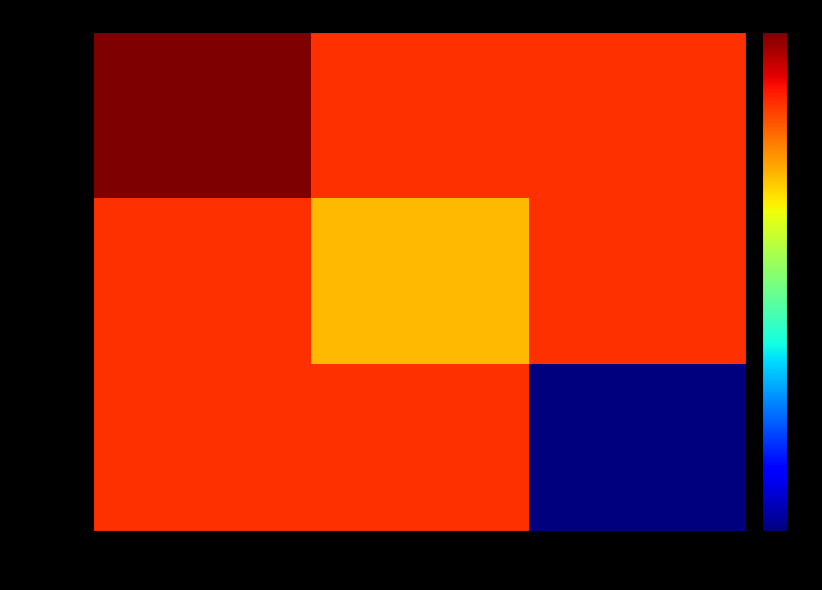

At which category is the sum across all series the highest?

Maesa